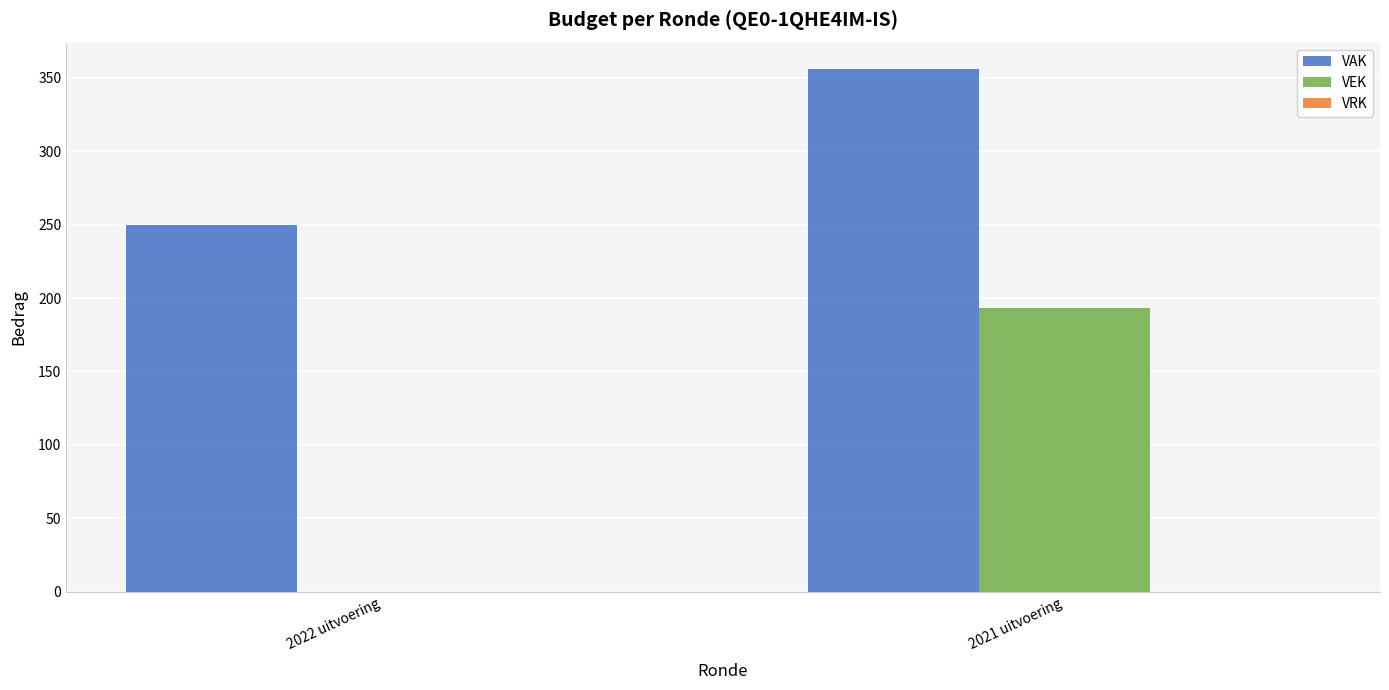

Which series has the largest total across all categories?

VAK